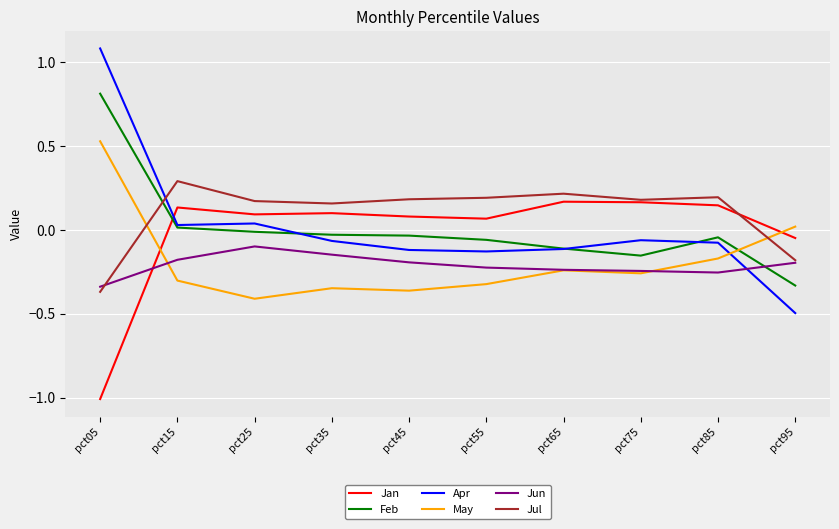

Is it true that Jun equals -0.2 at pct65?

True